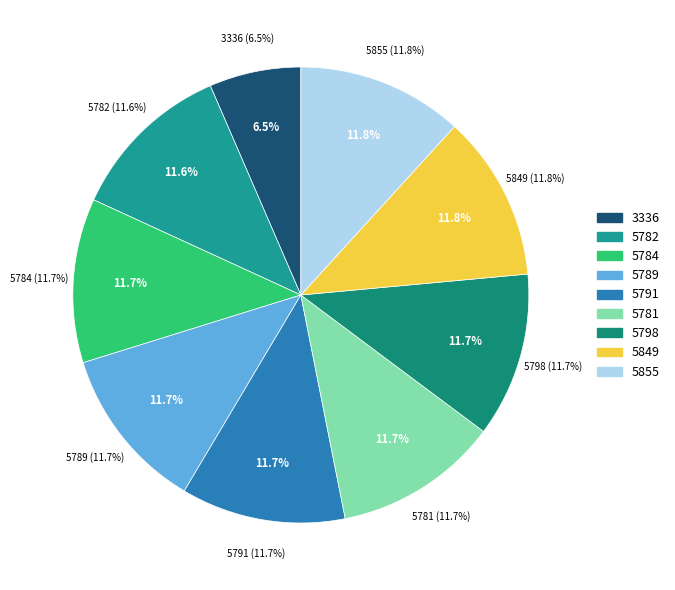

Which category has the smallest portion of the pie?

3336